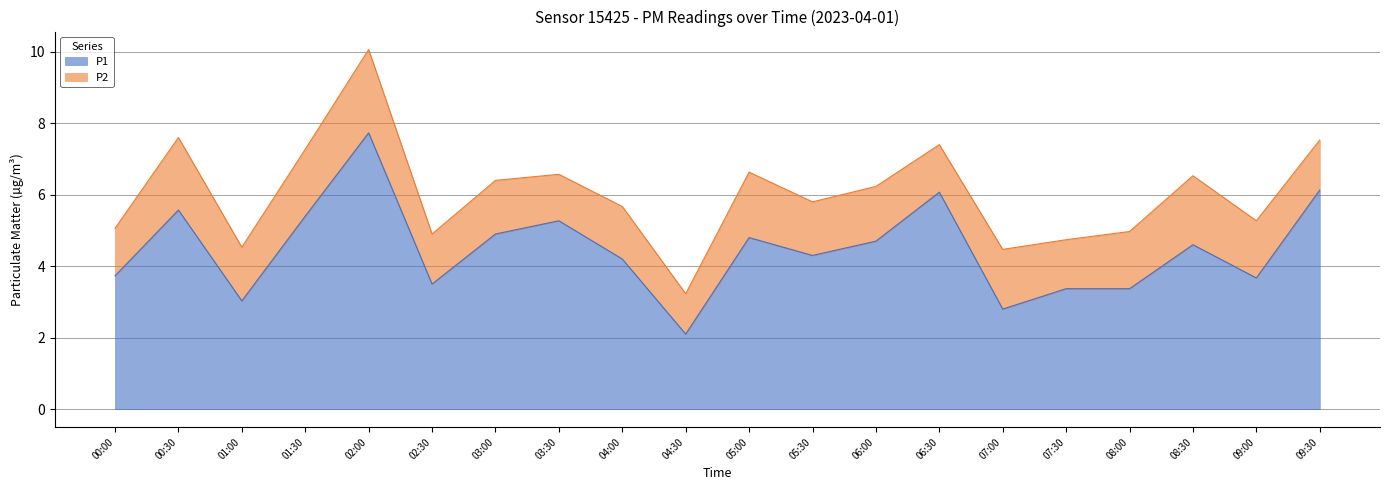

How many lines are shown in the chart?

2